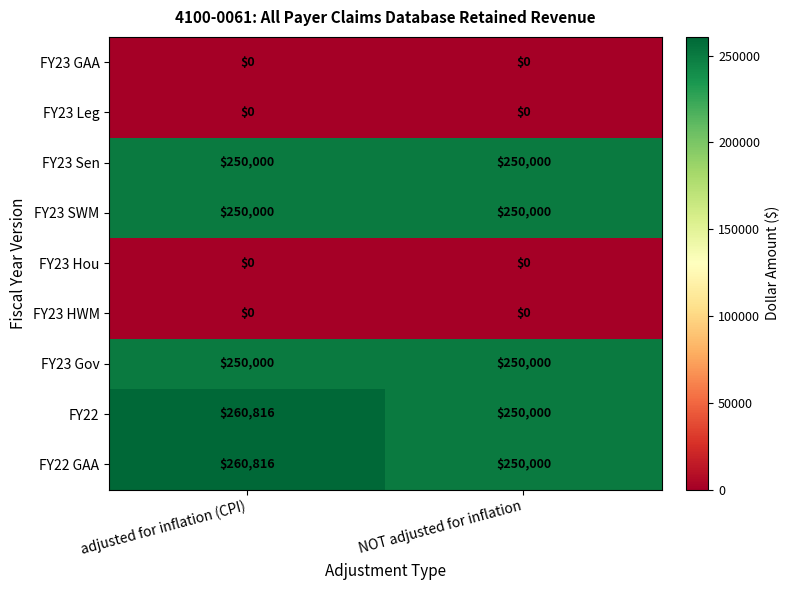

What is the maximum value shown in the chart?

260816